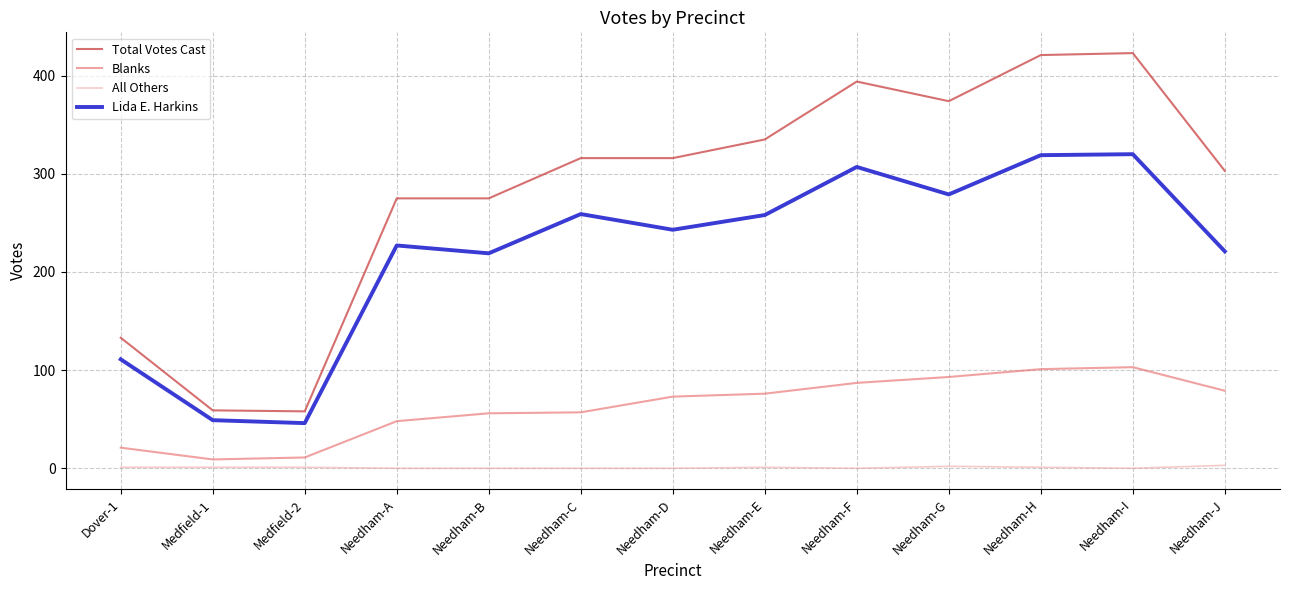

What is the total value across all series at Needham-I?

846